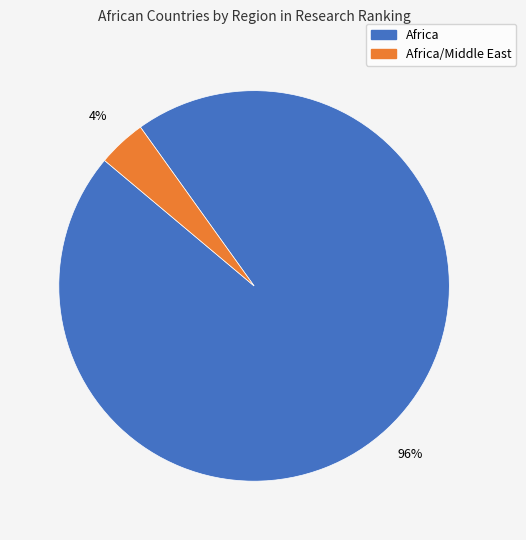

How many segments does this pie chart have?

2